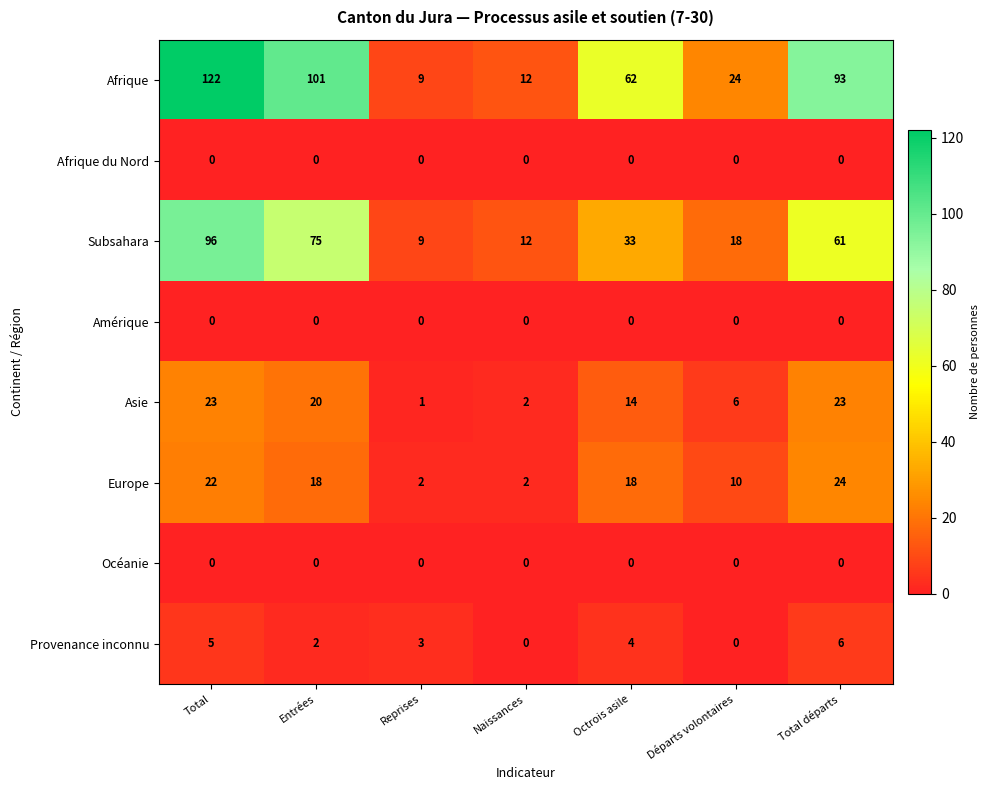

What is the difference between the Europe values at Octrois asile and Reprises?

16